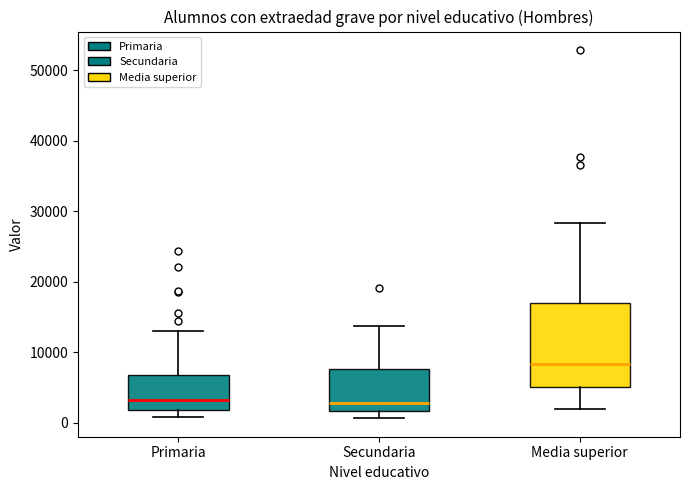

Reading left to right, read every box against the y-axis: the position of its median line, the range the box covers, and the ends of its whiskers. The values are not printed on the chart, so give them approximately, as read against the axis.

Primaria: median 3000, box 2000 to 7000, whiskers 1000 to 13000
Secundaria: median 3000, box 2000 to 8000, whiskers 1000 to 14000
Media superior: median 8000, box 5000 to 17000, whiskers 2000 to 28000